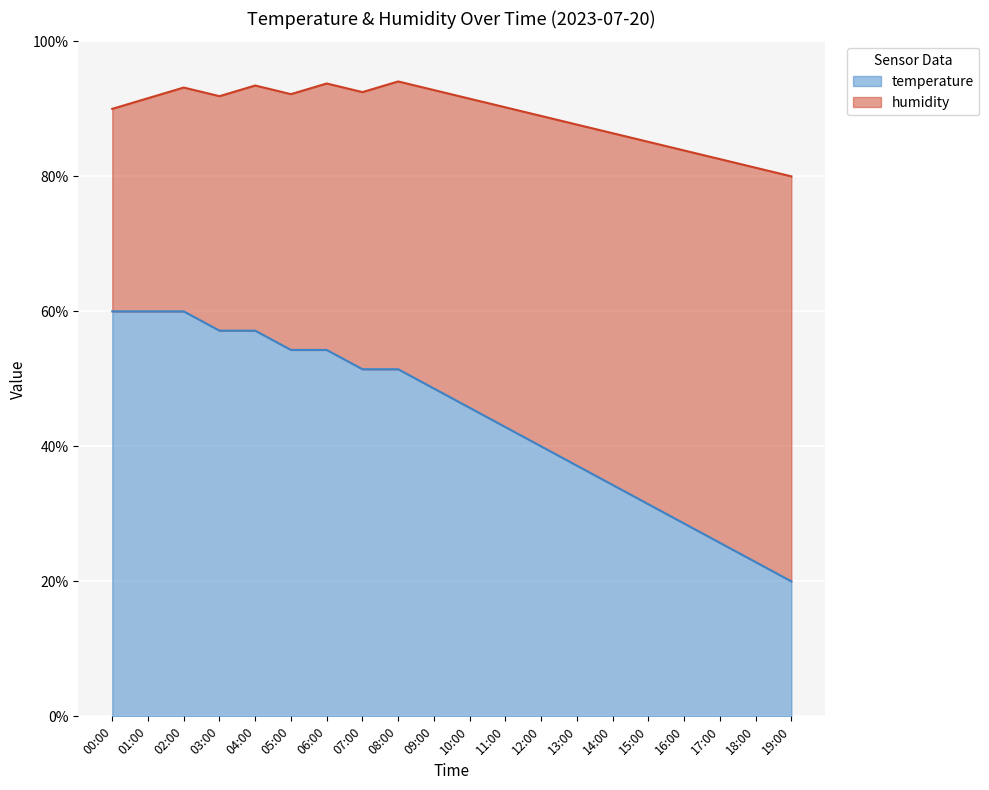

Is it true that the value at 03:00 is 39.2?

False